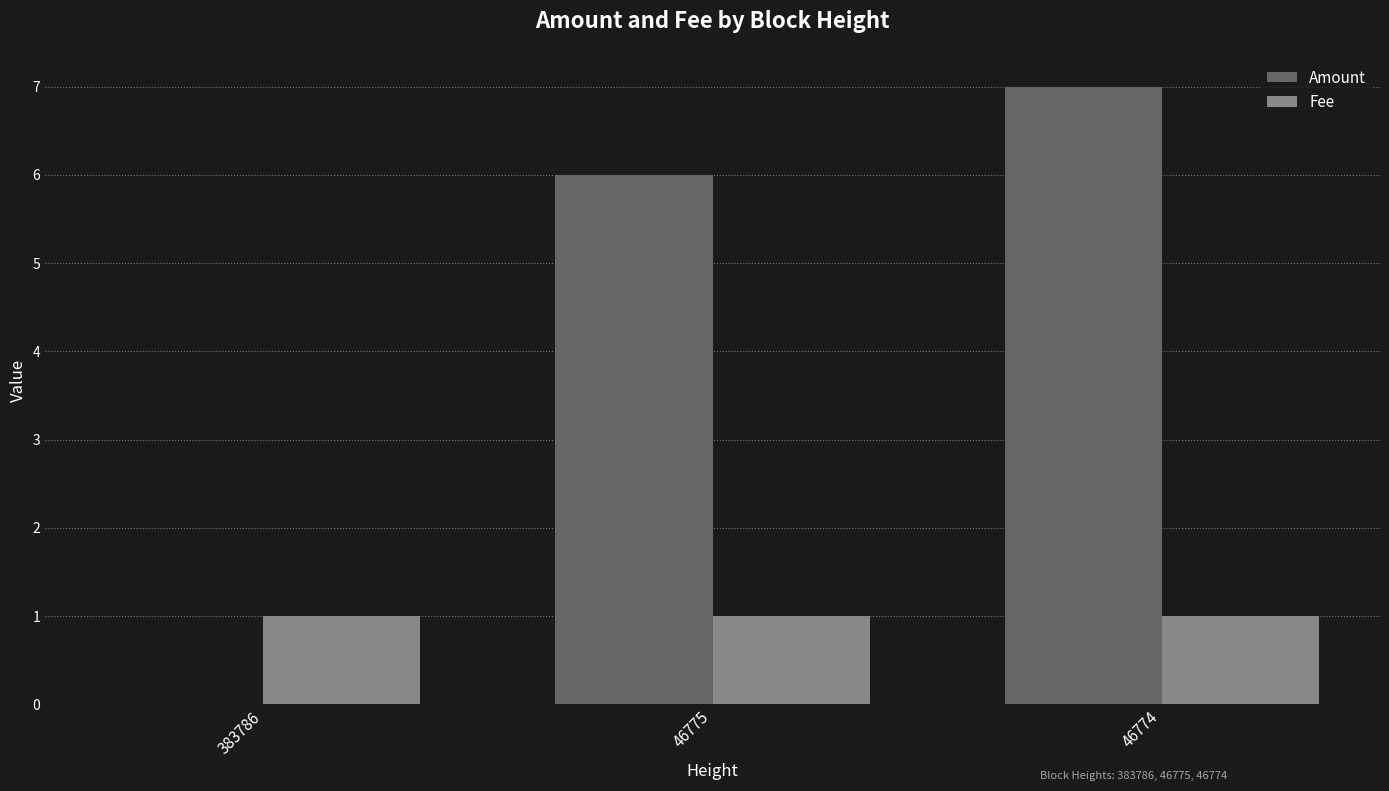

Reading left to right, what are all the values shown in this chart?

Amount: 383786=0	46775=6	46774=7
Fee: 383786=1	46775=1	46774=1